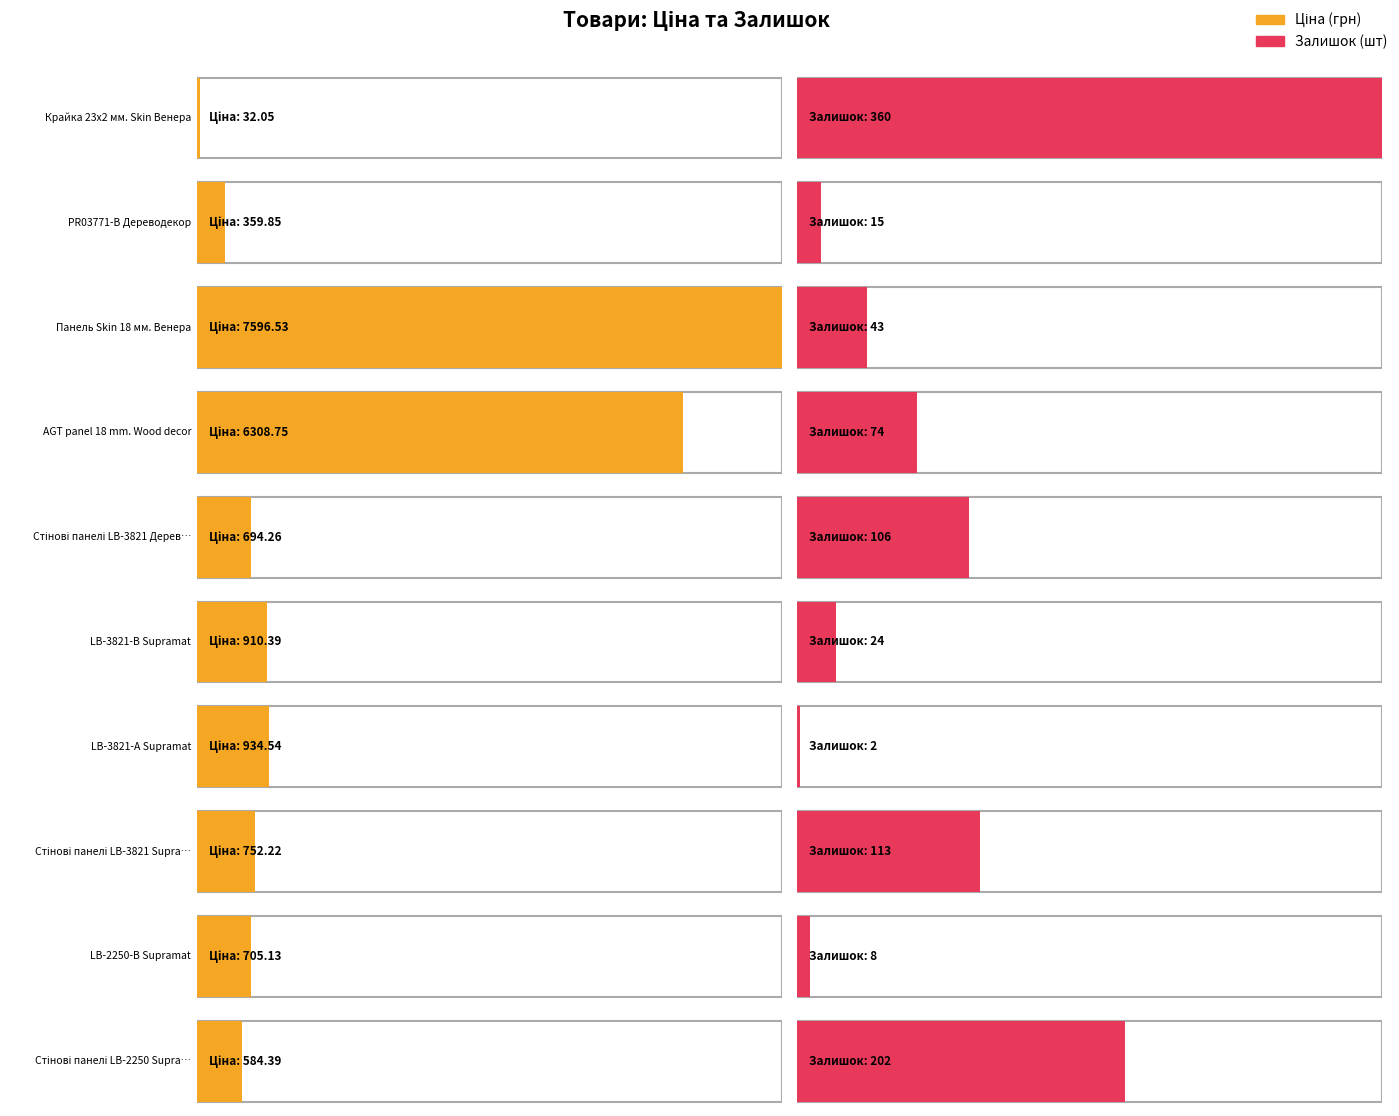

Between Стінові панелі LB-2250 Supramat and PR03771-B Дереводекор, which is larger?

Стінові панелі LB-2250 Supramat